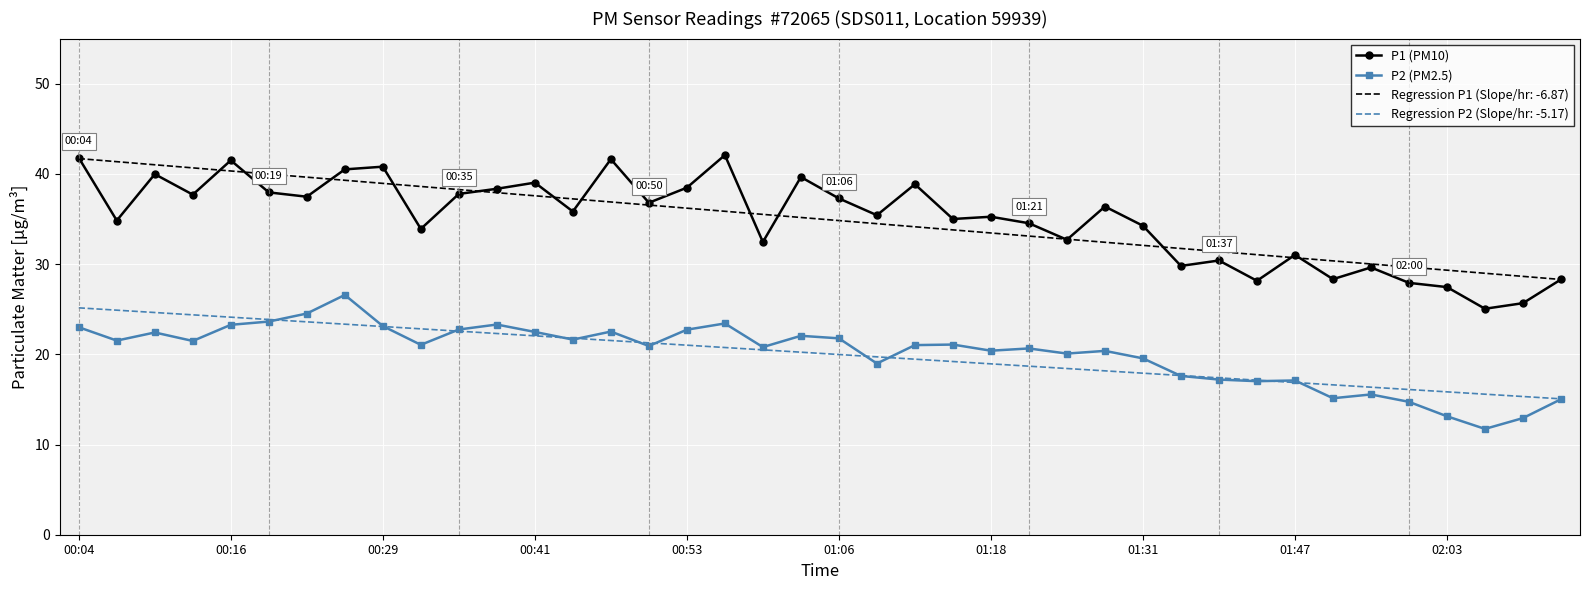

True or false: P2 (PM2.5) and Regression P1 (Slope/hr: -6.87) intersect in this chart.

False